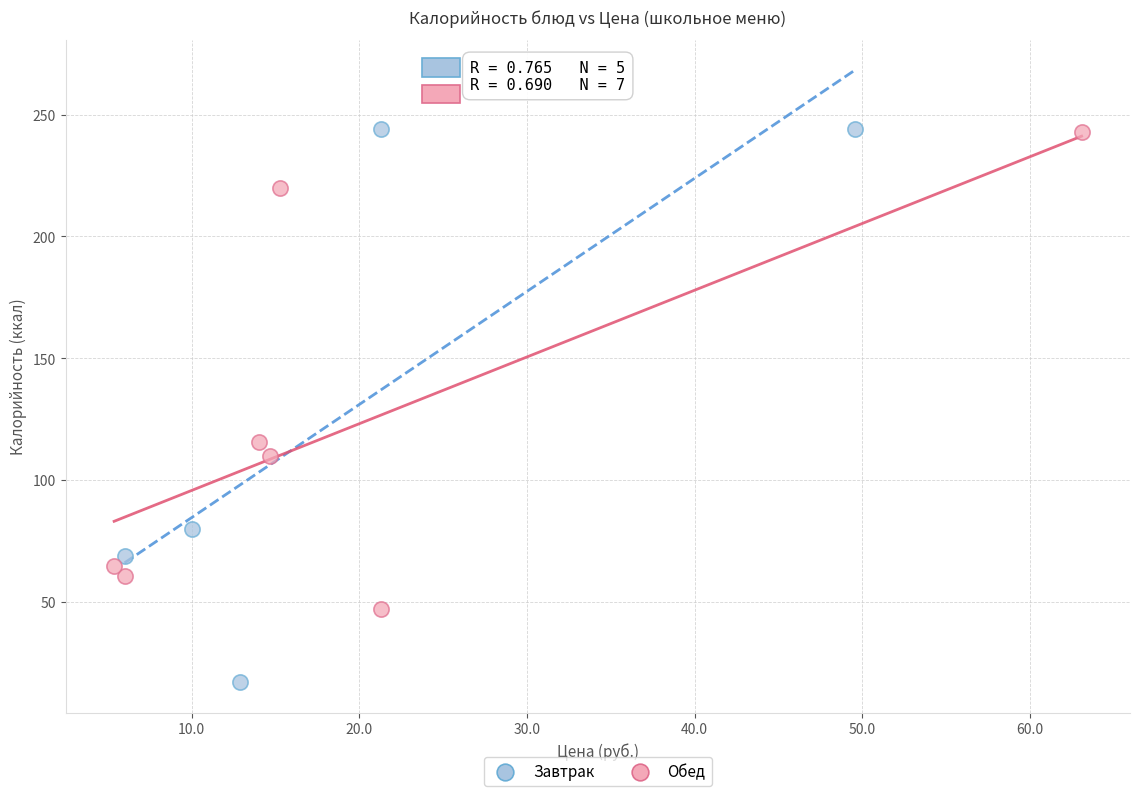

Which series contains the lowest Y value?

Завтрак